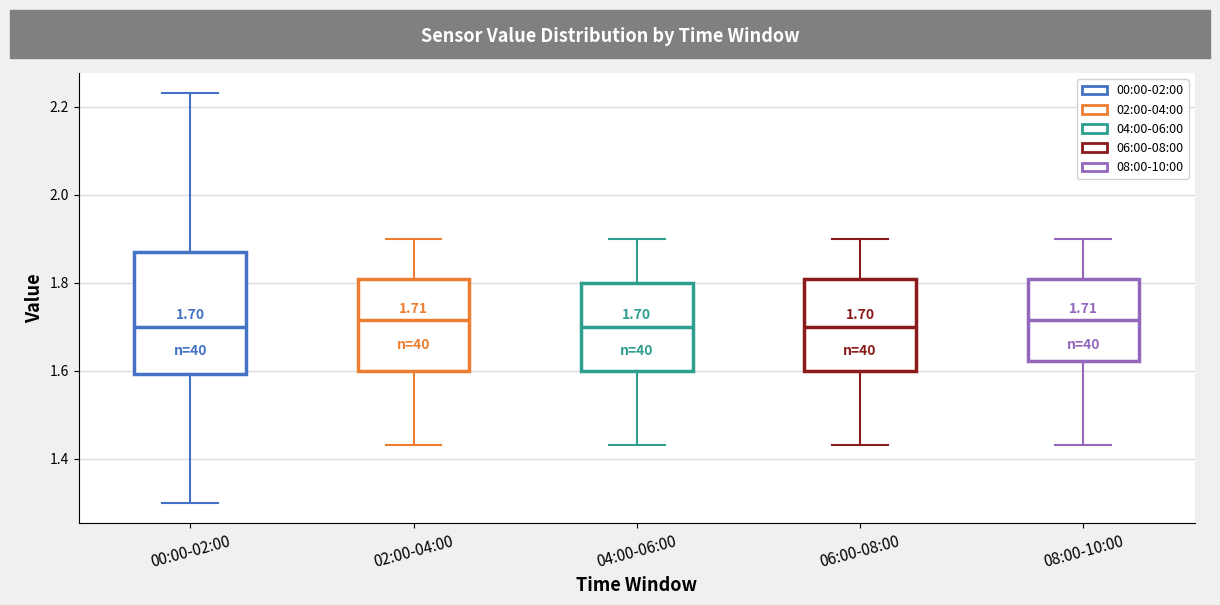

Comparing the boxes themselves (not the whiskers), which one is the tallest?

00:00-02:00